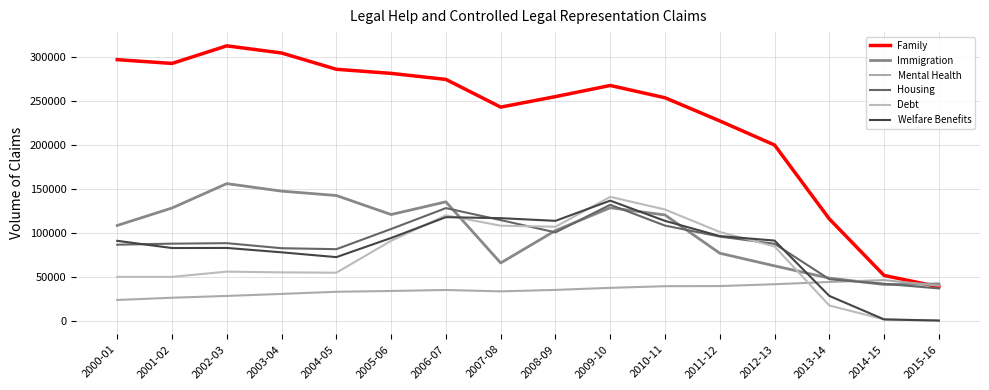

Rank the series by their maximum value, from lowest to highest.

Mental Health, Housing, Welfare Benefits, Debt, Immigration, Family